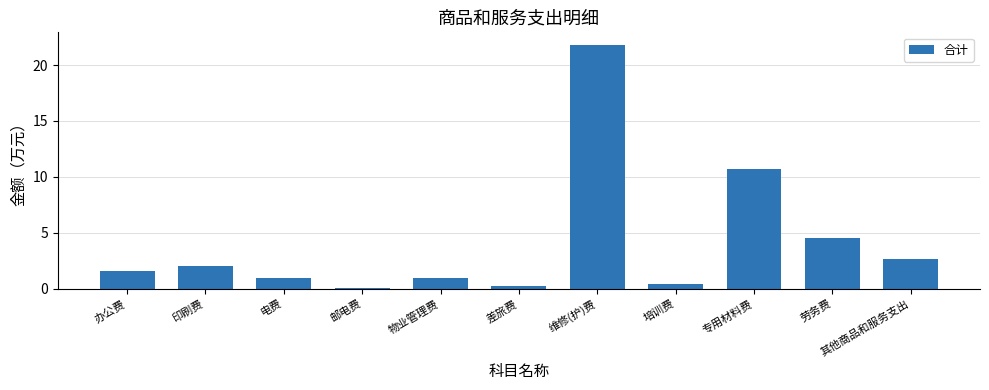

Is it true that the value at 维修(护)费 is 21.8?

True